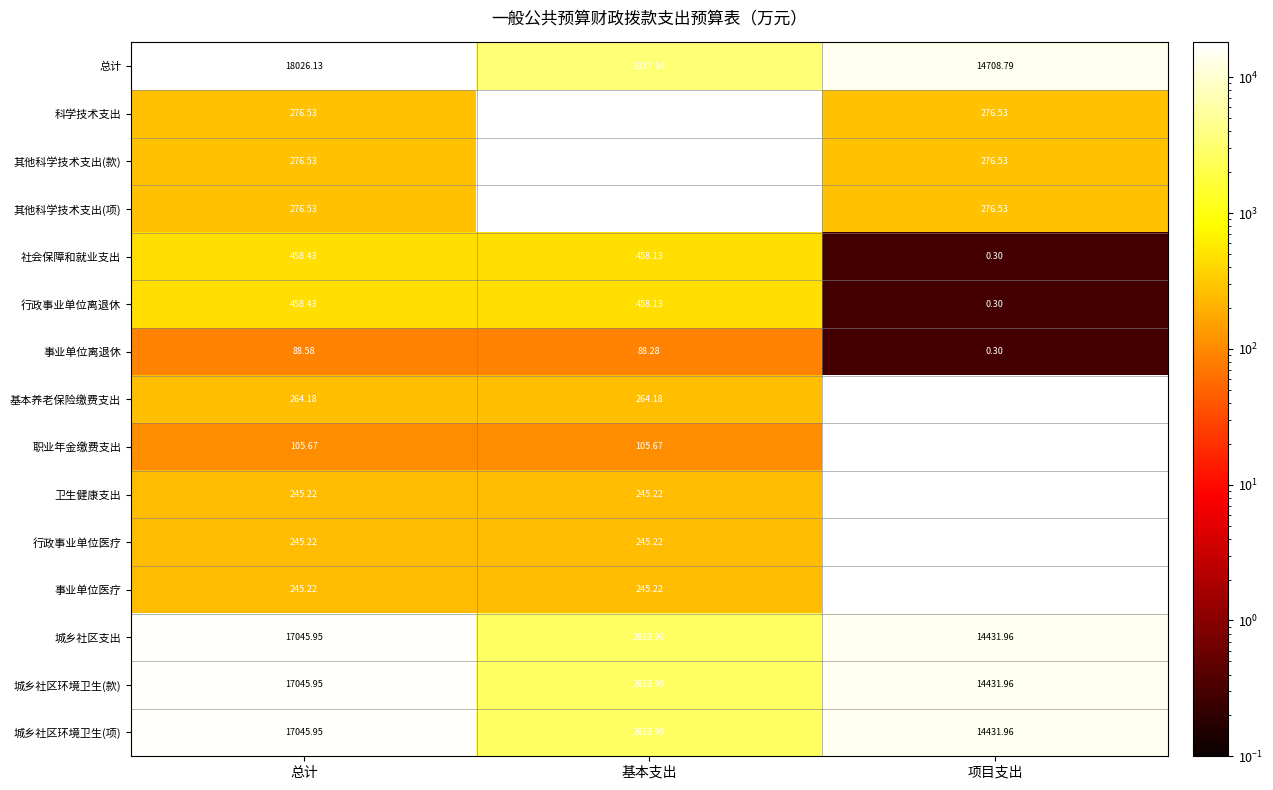

Where does the 城乡社区环境卫生(款) series first go above 14431?

总计